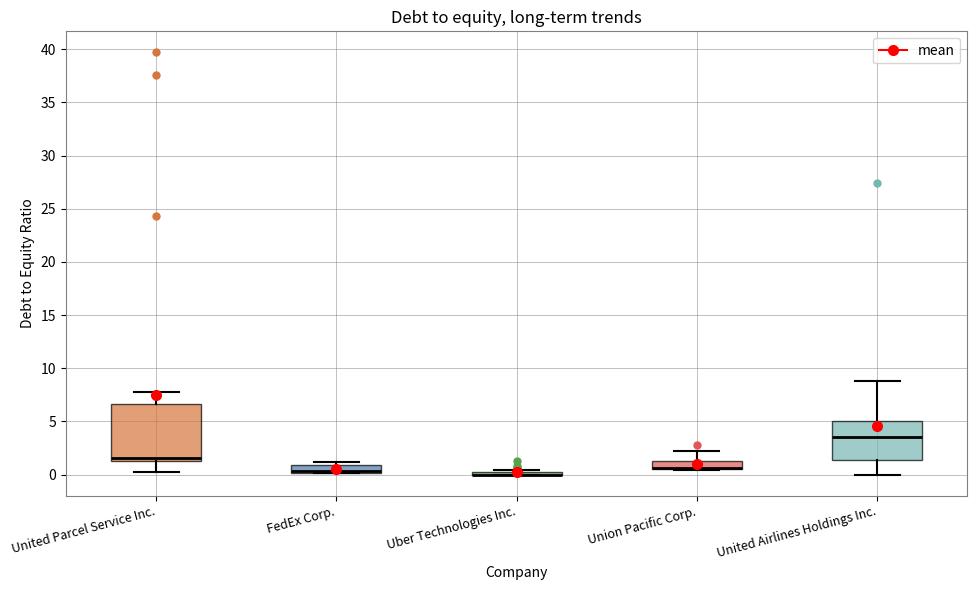

Where is the upper edge of the box for FedEx Corp. on the y-axis? The values are not printed on the chart, so give them approximately, as read against the axis.

1.0